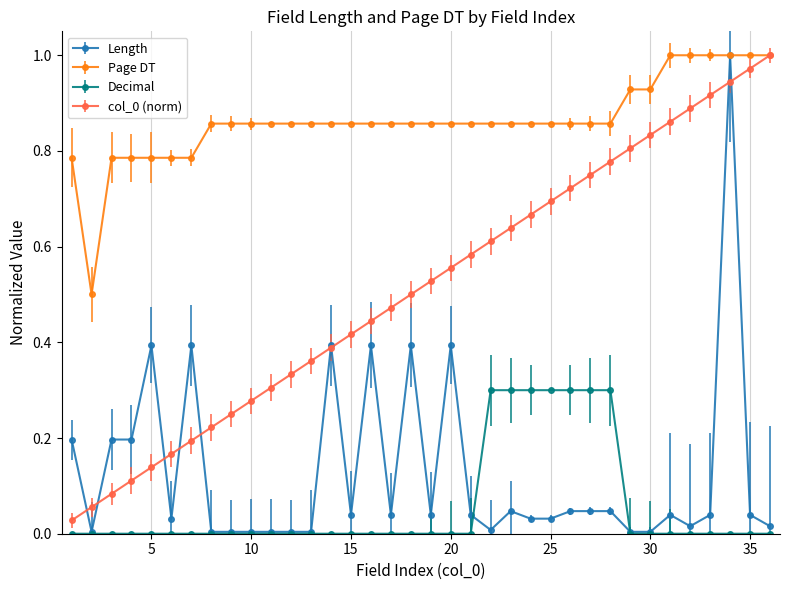

True or false: Decimal and Page DT intersect in this chart.

False